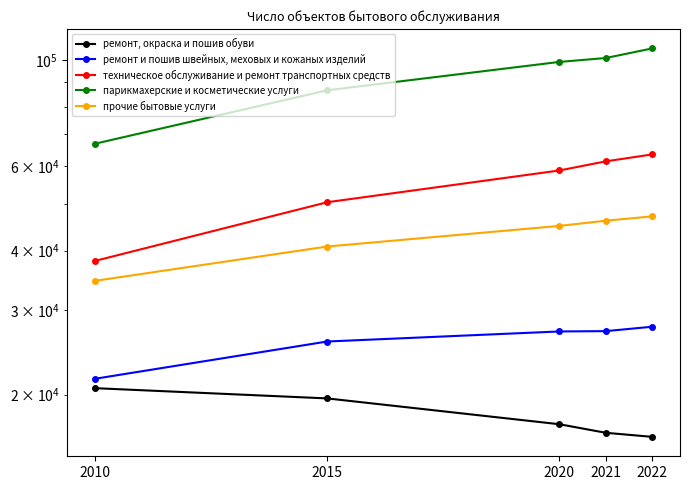

Between 2010 and 2015, which series saw the biggest shift?

парикмахерские и косметические услуги